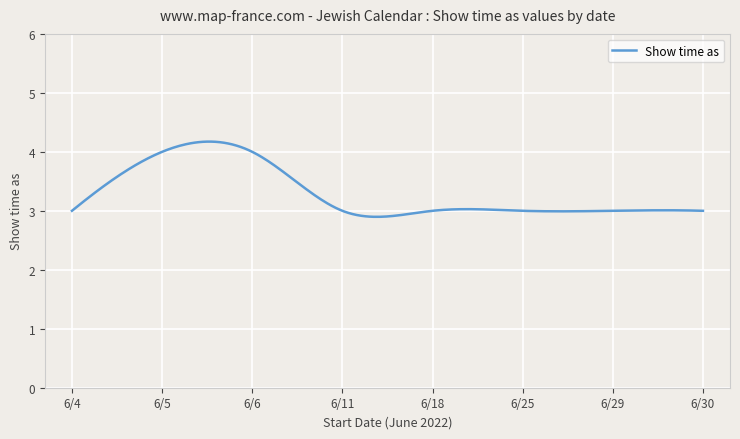

Does the chart display data point markers on the line(s)?

No